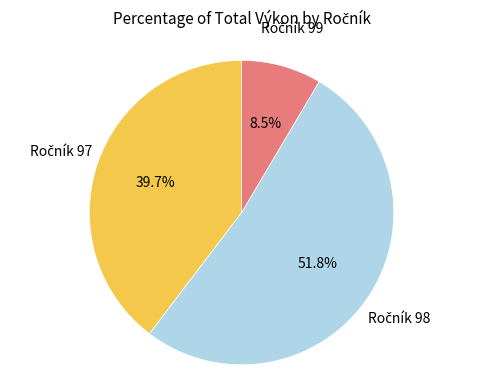

Is there any slice that represents more than half of the pie?

Yes